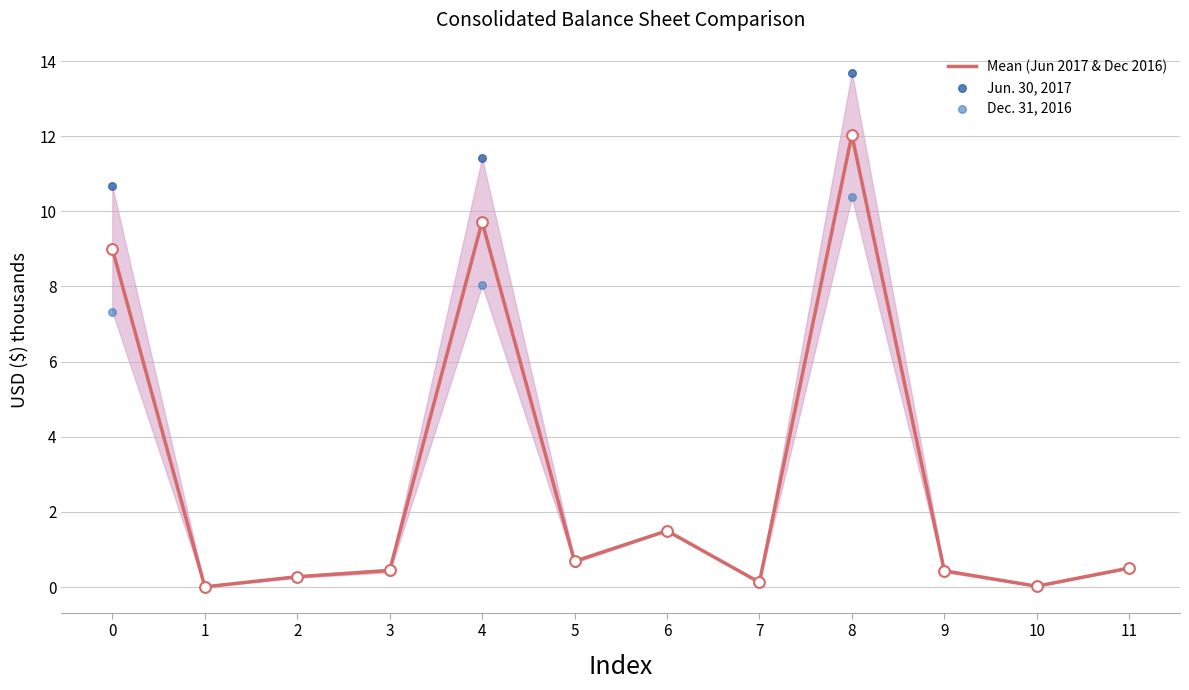

Is the value of Dec. 31, 2016 at 3 greater than the value of Mean (Jun 2017 & Dec 2016) at 11?

No